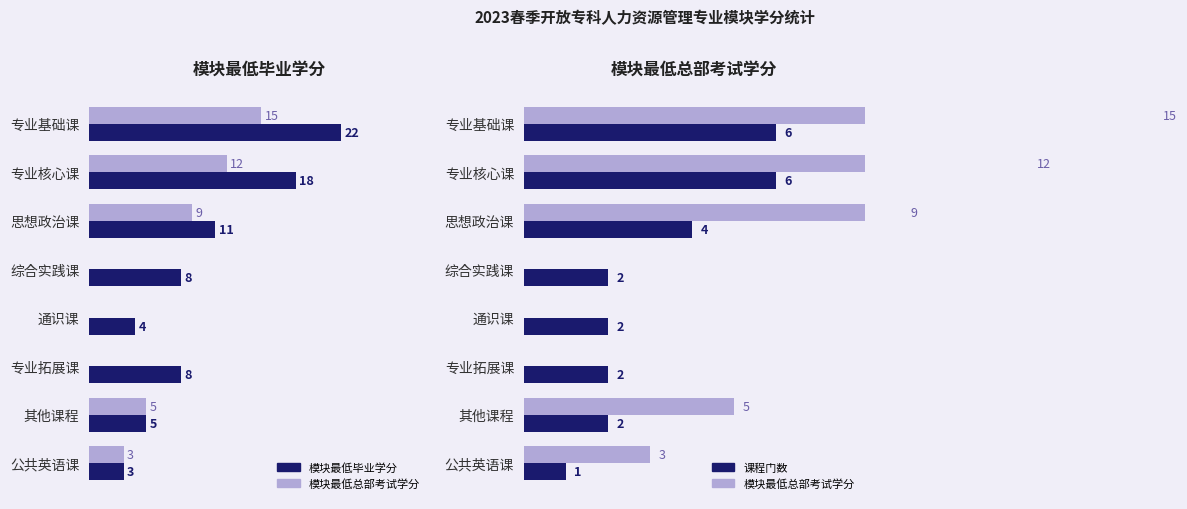

Reading right to left, list all the values displayed in this chart.

模块最低毕业学分: 3	5	8	4	8	11	18	22
模块最低总部考试学分: 3	5	0	0	0	9	12	15
课程门数: 1	2	2	2	2	4	6	6